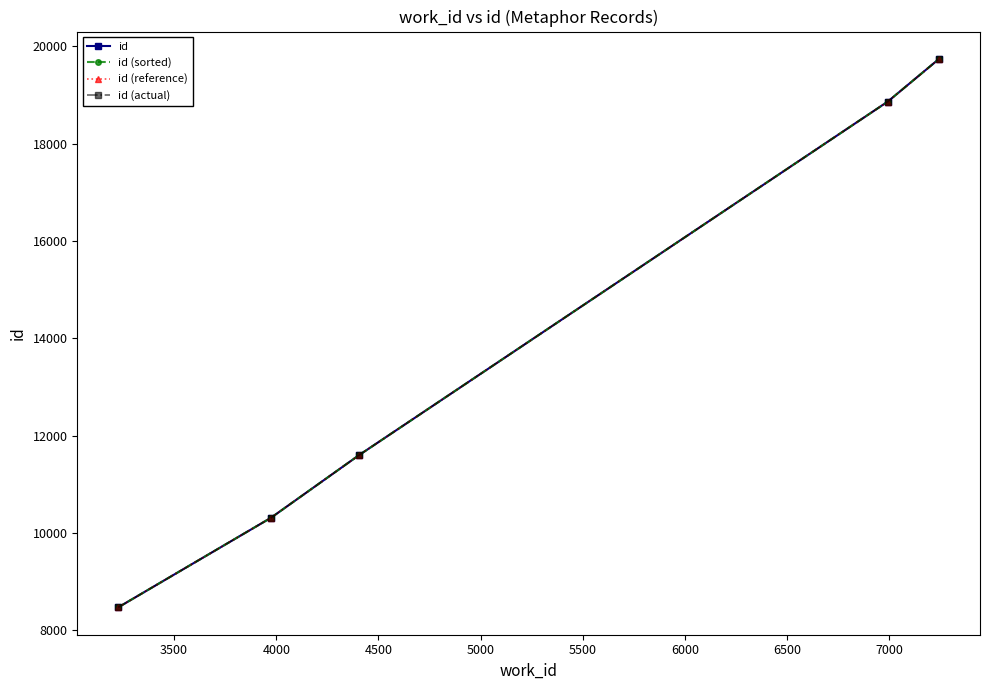

How many values in the id (reference) series are below 11605?

2